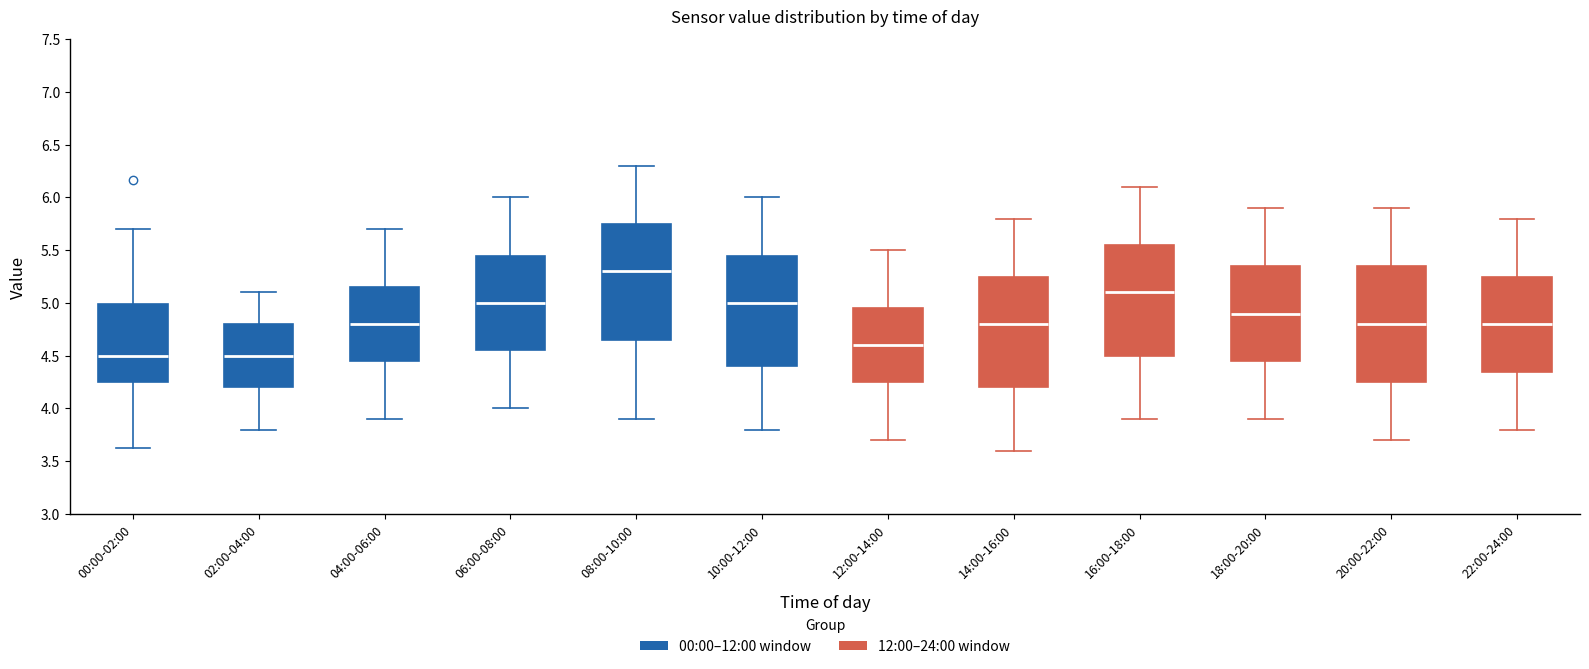

Reading left to right, transcribe this box plot: for each box, give where its median line is, the range the box spans, and where its two whiskers end, as read against the y-axis. The values are not printed on the chart, so give them approximately, as read against the axis.

00:00-02:00: median 4.50, box 4.25 to 5.00, whiskers 3.65 to 5.70
02:00-04:00: median 4.50, box 4.20 to 4.80, whiskers 3.80 to 5.10
04:00-06:00: median 4.80, box 4.45 to 5.15, whiskers 3.90 to 5.70
06:00-08:00: median 5.00, box 4.55 to 5.45, whiskers 4.00 to 6.00
08:00-10:00: median 5.30, box 4.65 to 5.75, whiskers 3.90 to 6.30
10:00-12:00: median 5.00, box 4.40 to 5.45, whiskers 3.80 to 6.00
12:00-14:00: median 4.60, box 4.25 to 4.95, whiskers 3.70 to 5.50
14:00-16:00: median 4.80, box 4.20 to 5.25, whiskers 3.60 to 5.80
16:00-18:00: median 5.10, box 4.50 to 5.55, whiskers 3.90 to 6.10
18:00-20:00: median 4.90, box 4.45 to 5.35, whiskers 3.90 to 5.90
20:00-22:00: median 4.80, box 4.25 to 5.35, whiskers 3.70 to 5.90
22:00-24:00: median 4.80, box 4.35 to 5.25, whiskers 3.80 to 5.80